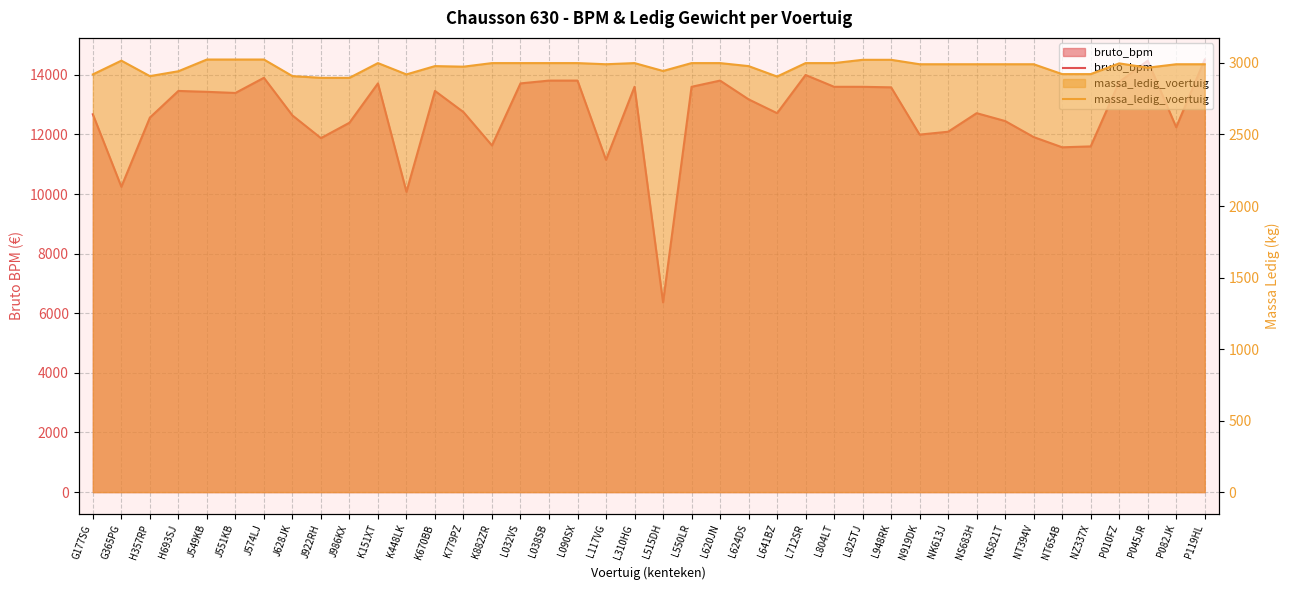

Between J551KB and NZ337X, which series saw the biggest shift?

bruto_bpm